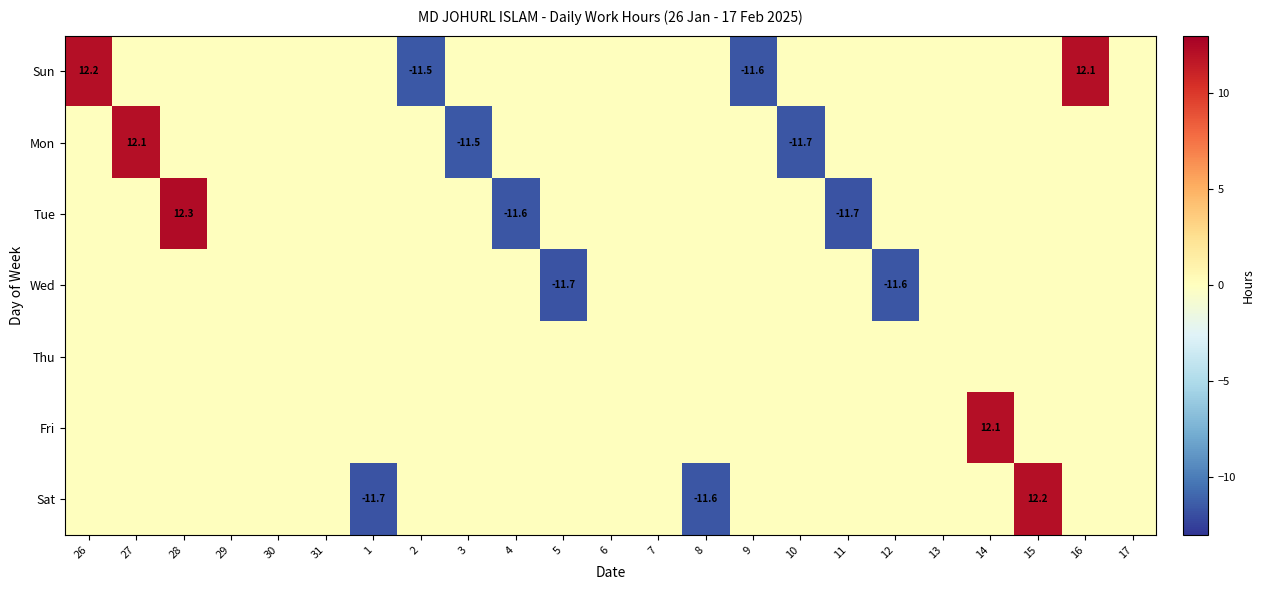

The Mon series shows 12.1 at 27. True or false?

True